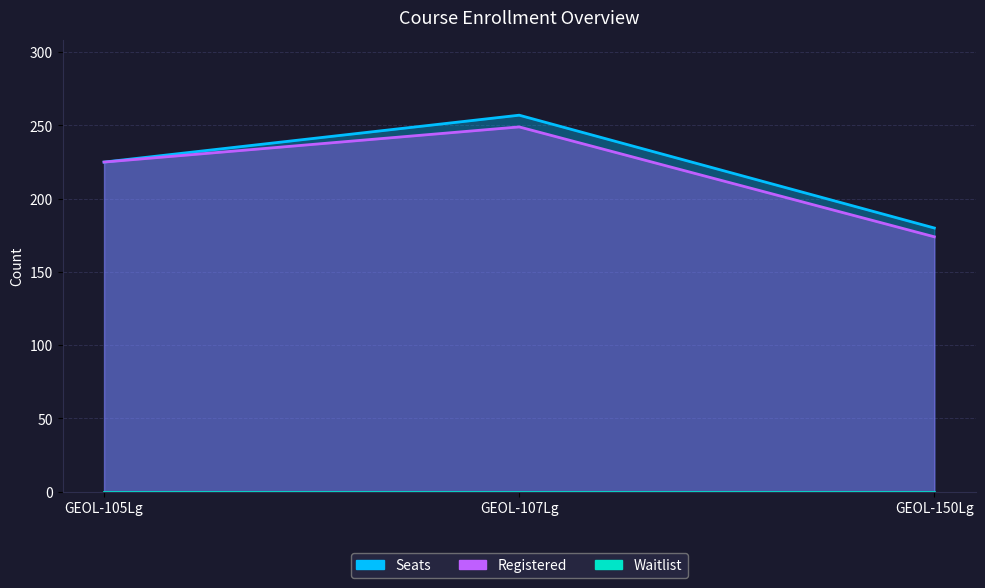

What is the value of the Registered point at the 2nd from the left?

249